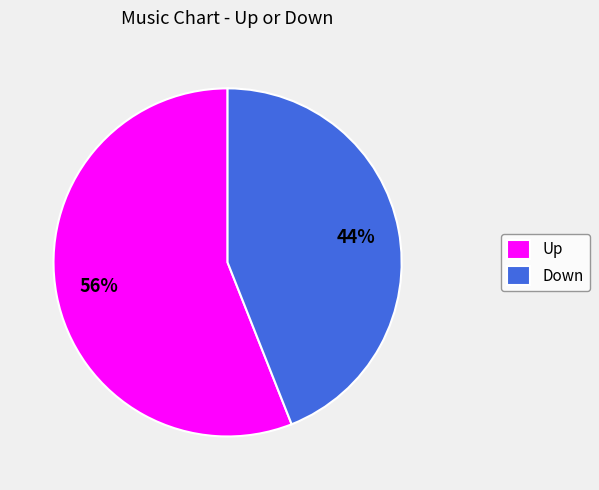

Approximately how many times larger is the value at Up compared to Down?

1.3